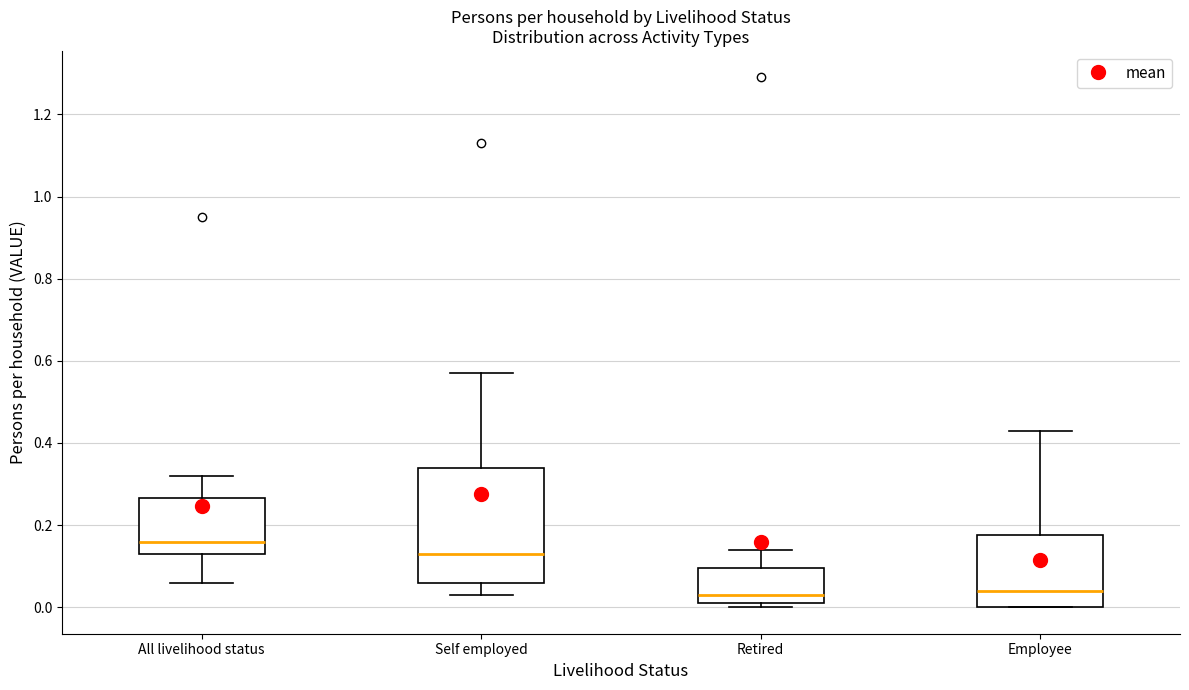

Reading left to right, read every box against the y-axis: the position of its median line, the range the box covers, and the ends of its whiskers. The values are not printed on the chart, so give them approximately, as read against the axis.

All livelihood status: median 0.16, box 0.14 to 0.26, whiskers 0.06 to 0.32
Self employed: median 0.14, box 0.06 to 0.34, whiskers 0.04 to 0.58
Retired: median 0.04, box 0.02 to 0.10, whiskers 0.00 to 0.14
Employee: median 0.04, box 0.00 to 0.18, whiskers 0.00 to 0.44